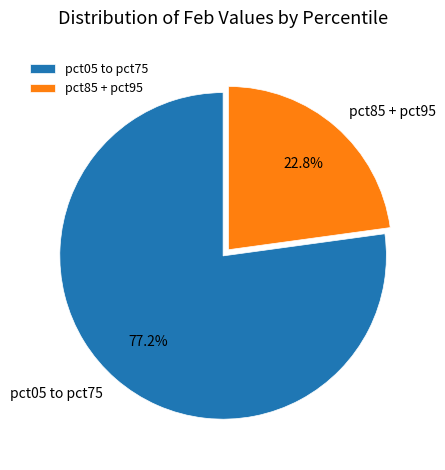

Is there any slice that represents more than half of the pie?

Yes